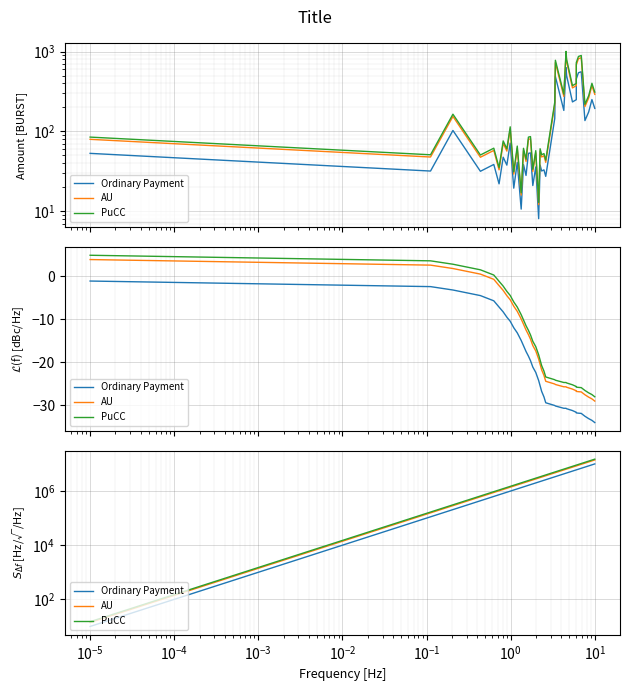

What are all the series names shown in the legend?

Ordinary Payment, AU, PuCC